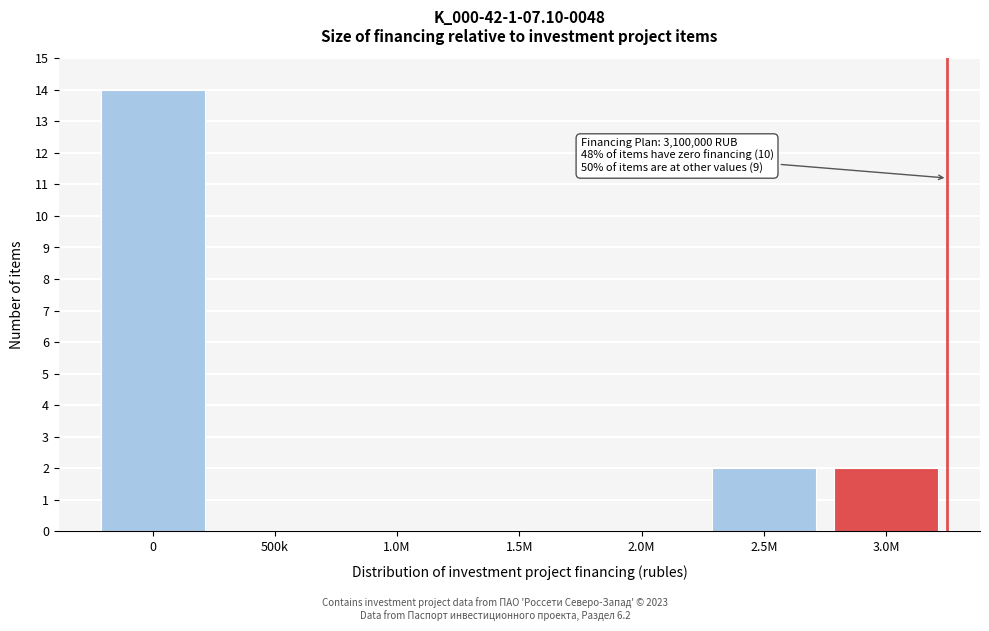

Reading right to left, list all the values displayed in this chart.

3.0M=2	2.5M=2	2.0M=0	1.5M=0	1.0M=0	500k=0	0=14